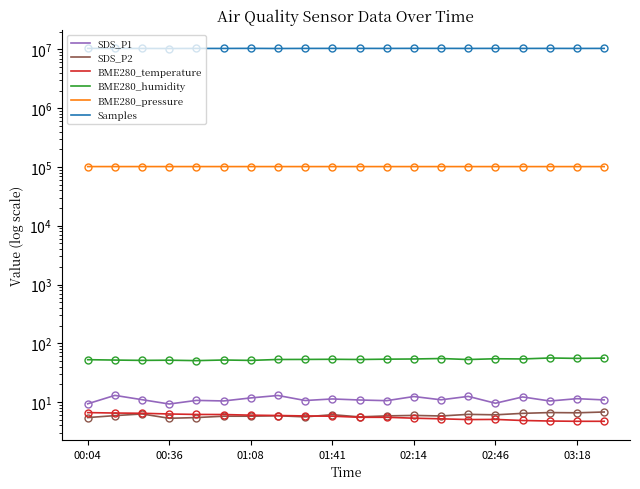

What is the minimum value shown in the chart?

4.7